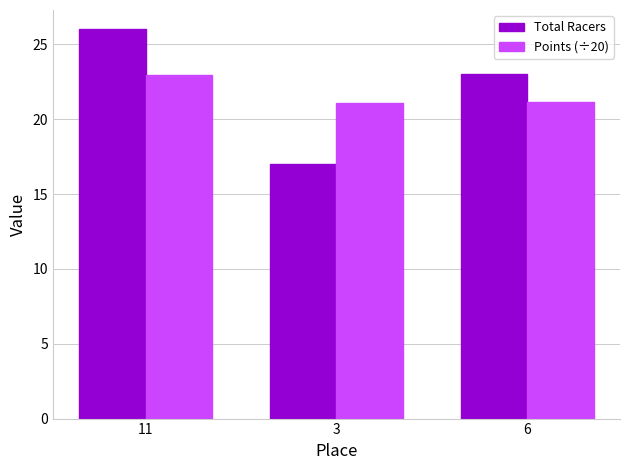

What value does the Points (÷20) series have at 3?

21.1